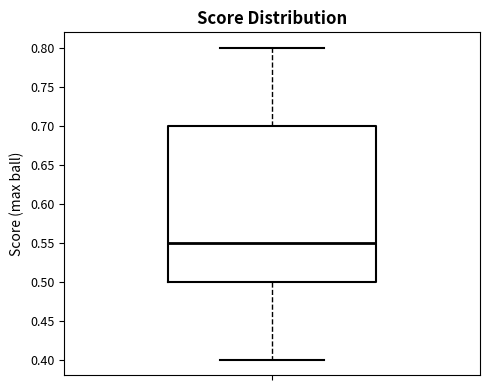

Read this box plot against the y-axis: the position of the median line, the range covered by the box, and the ends of both whiskers. The values are not printed on the chart, so give them approximately, as read against the axis.

median 0.55, box 0.50 to 0.70, whiskers 0.40 to 0.80